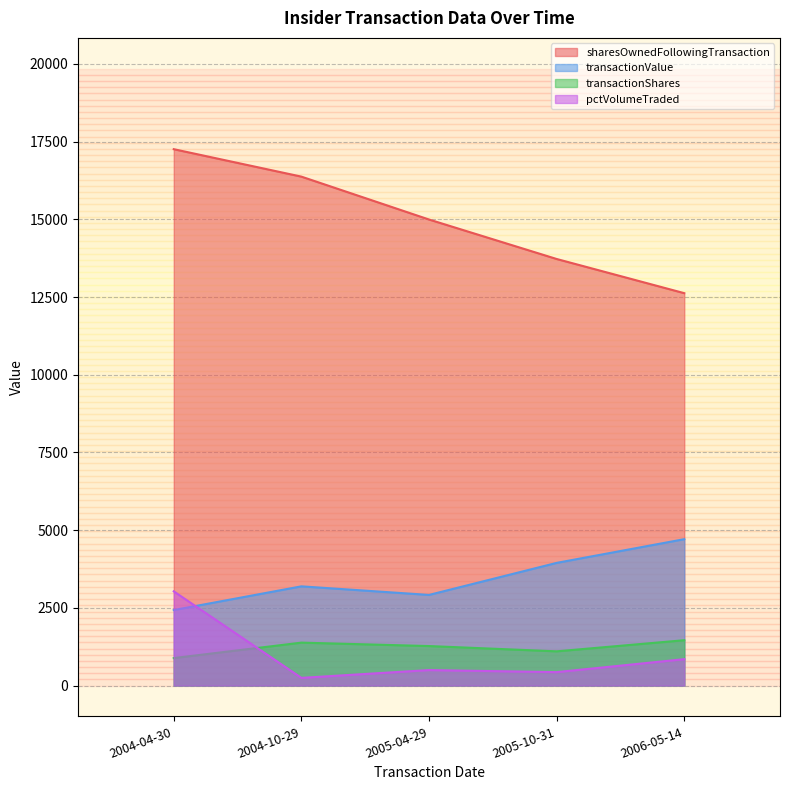

What is the difference between the highest and lowest values at 2006-05-14?

11776